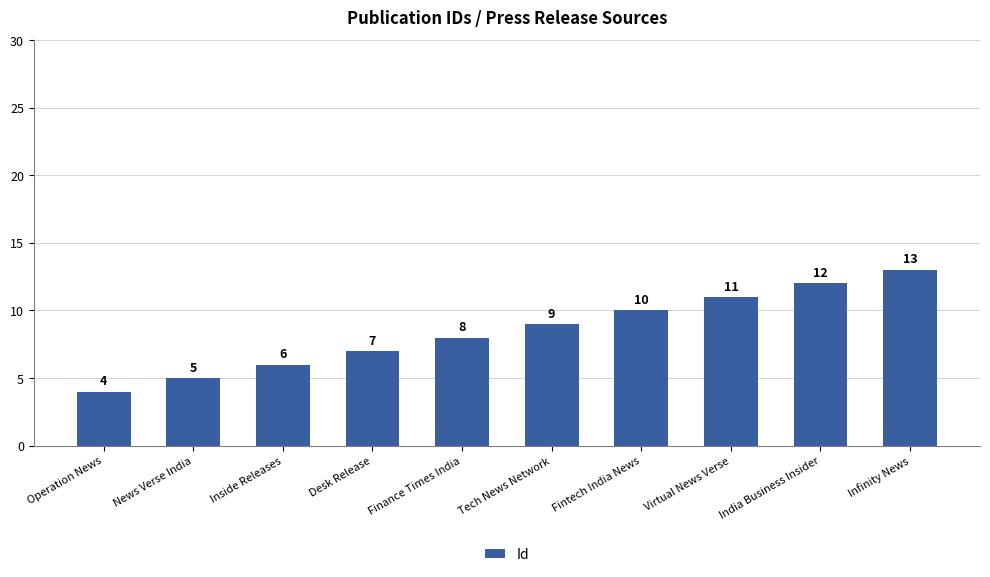

At which category does the chart reach its minimum across all series?

Operation News